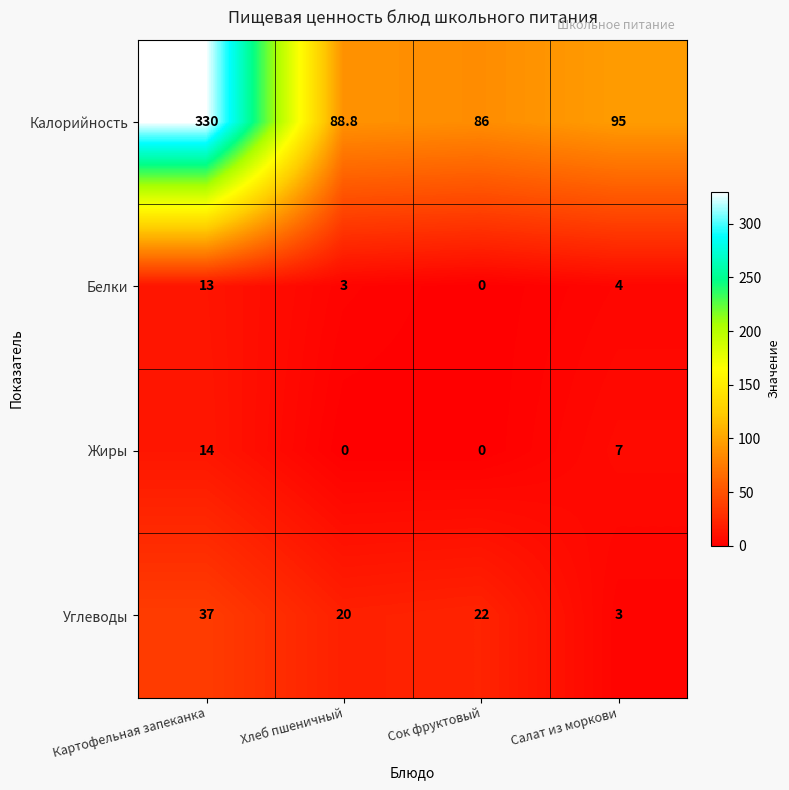

What is the greatest value displayed?

330.0